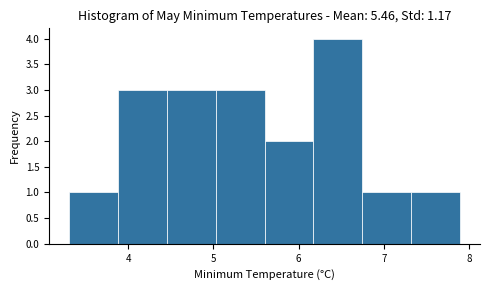

What is the height of the bar covering 3.3 to 3.9 on the x-axis? Neither the bar edges nor the heights are printed on the chart, so give them approximately, as read against the axes.

1